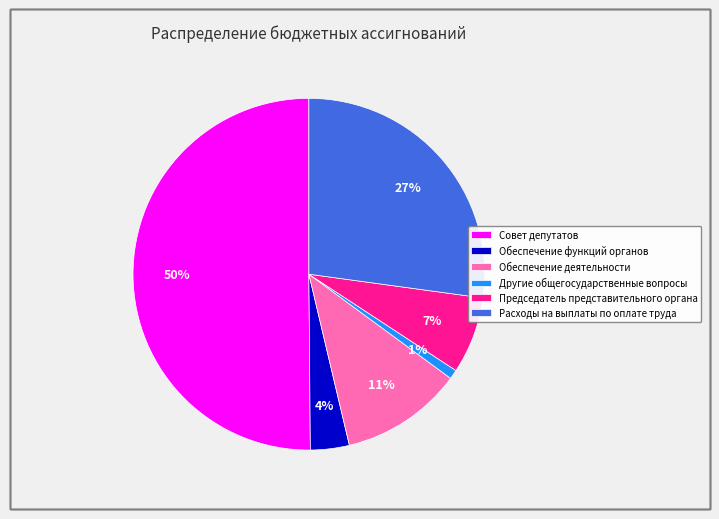

What is the smallest slice in the pie chart?

Другие общегосударственные вопросы